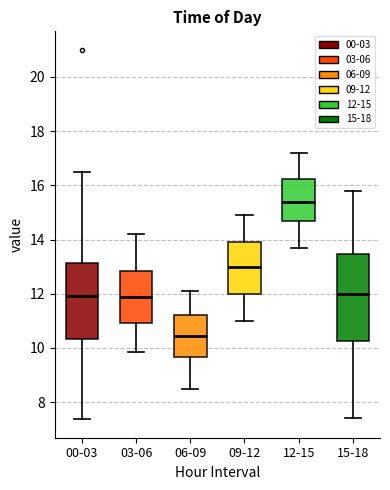

Reading left to right, read every box against the y-axis: the position of its median line, the range the box covers, and the ends of its whiskers. The values are not printed on the chart, so give them approximately, as read against the axis.

00-03: median 12.0, box 10.4 to 13.2, whiskers 7.4 to 16.6
03-06: median 11.8, box 11.0 to 12.8, whiskers 9.8 to 14.2
06-09: median 10.4, box 9.6 to 11.2, whiskers 8.6 to 12.2
09-12: median 13.0, box 12.0 to 14.0, whiskers 11.0 to 15.0
12-15: median 15.4, box 14.6 to 16.2, whiskers 13.8 to 17.2
15-18: median 12.0, box 10.2 to 13.4, whiskers 7.4 to 15.8